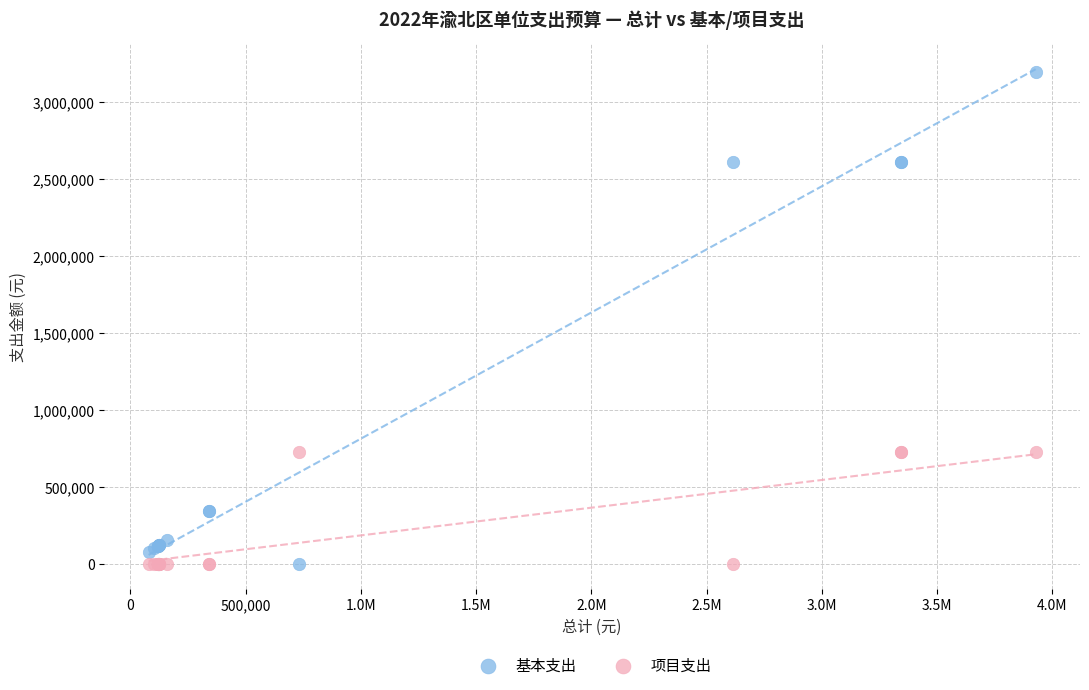

Which series has the largest Y range (max minus min)?

基本支出